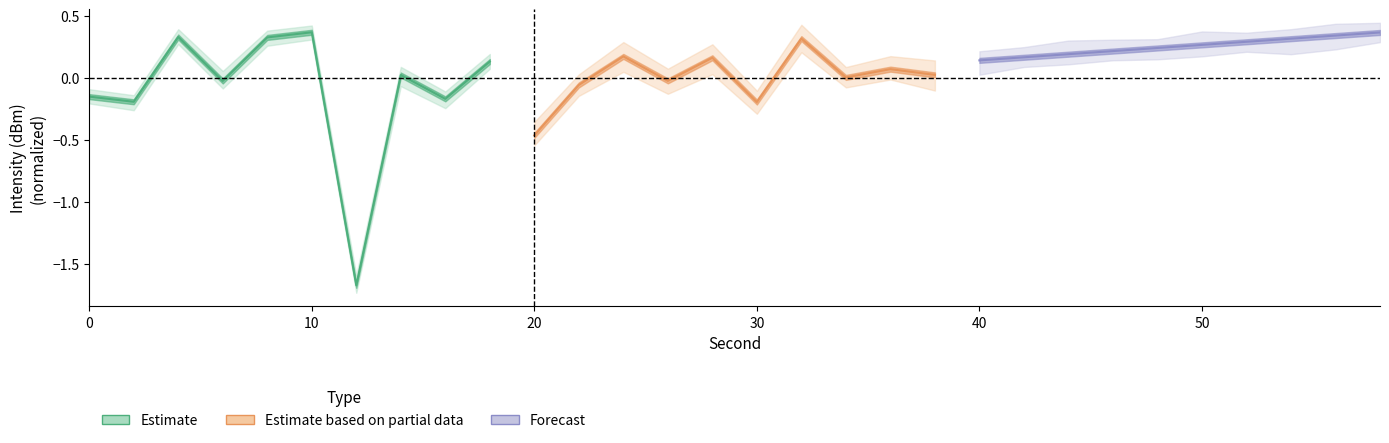

What is the label of the 5th point from the right?

50